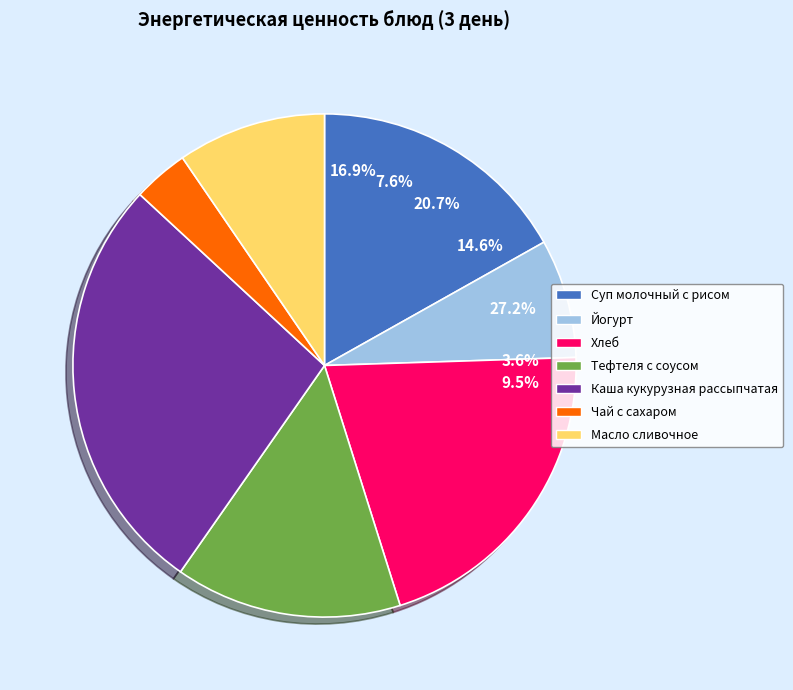

Which slice is the smallest?

Чай с сахаром